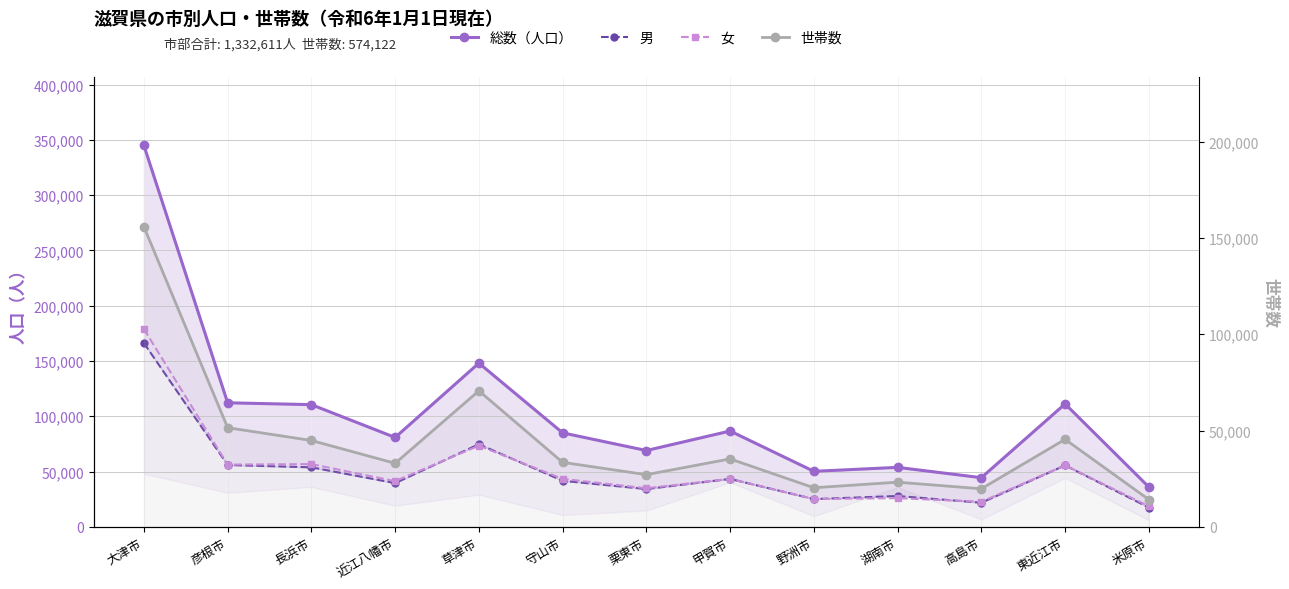

What is the average value of the 総数（人口） series?

102509